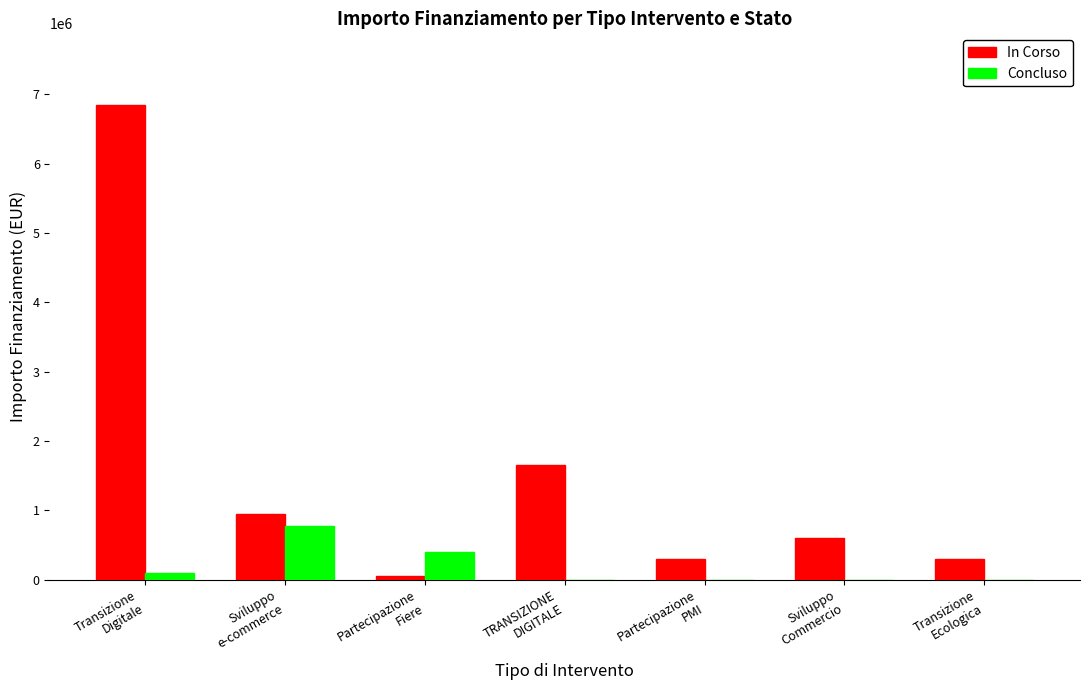

Reading right to left, list all the values displayed in this chart.

In Corso: 300000	600000	300000	1650000	50000	950000	6850000
Concluso: 0	0	0	0	400000	770000	100000